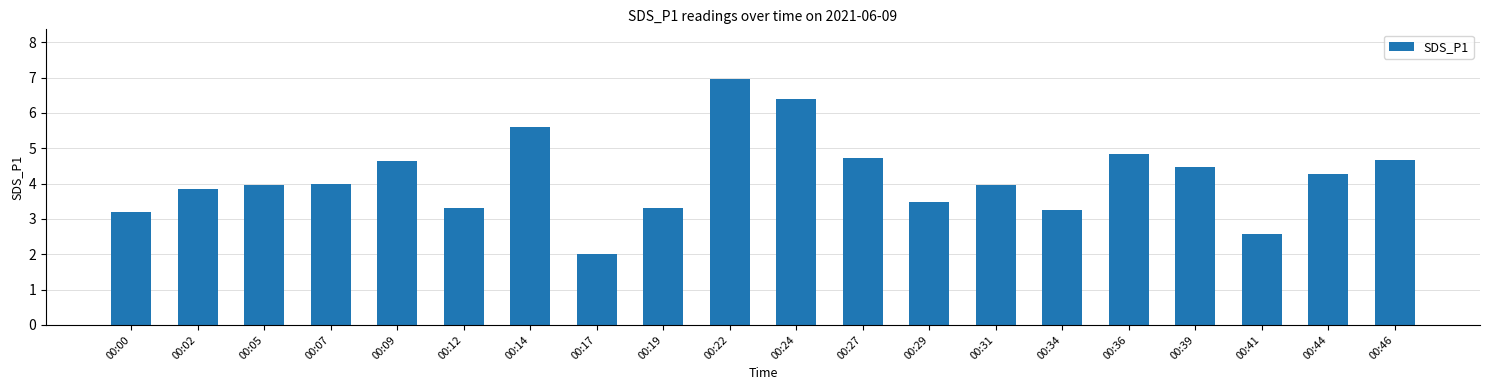

What is the average value?

4.2